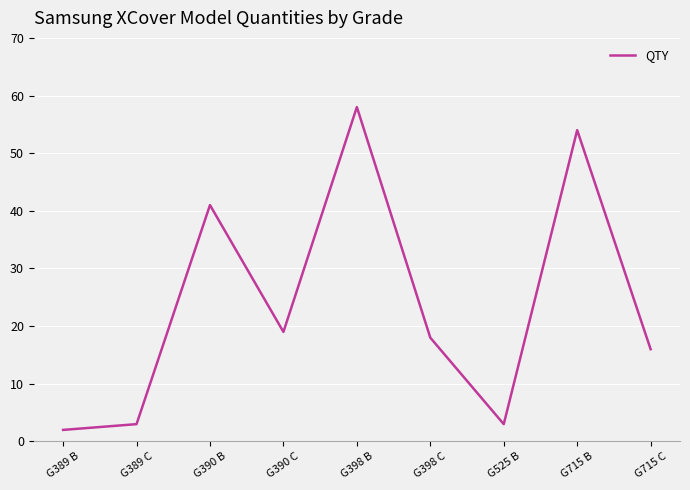

What position from the right is G389 C?

8